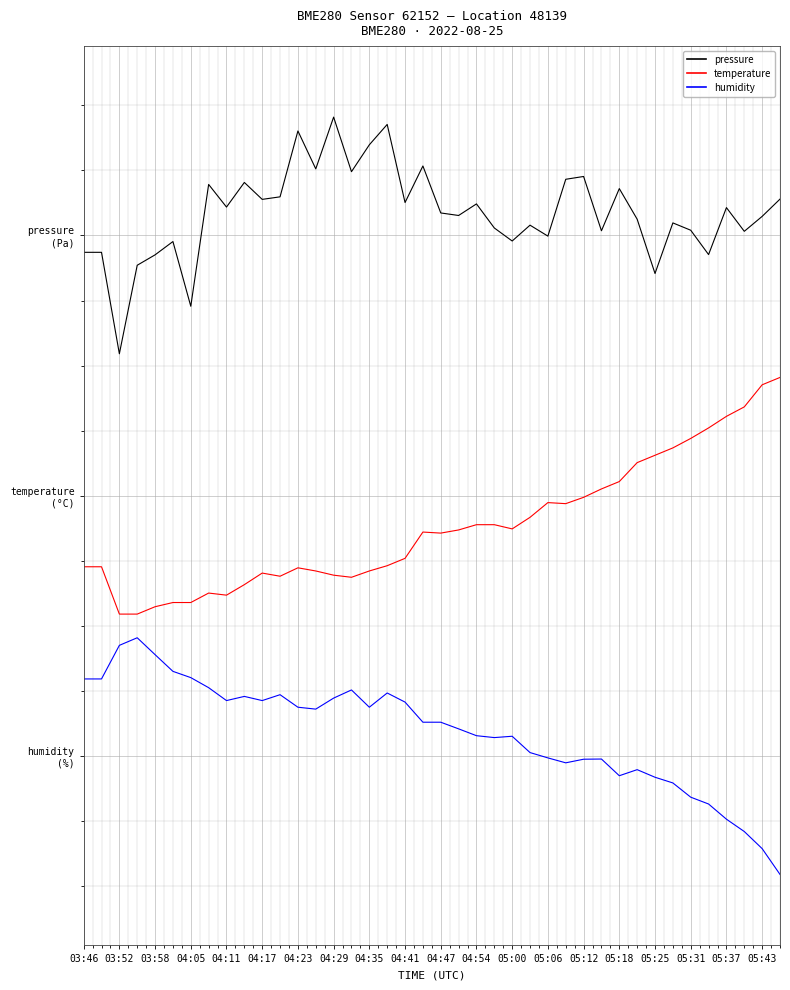

How many interior local peaks does the pressure series have?

13